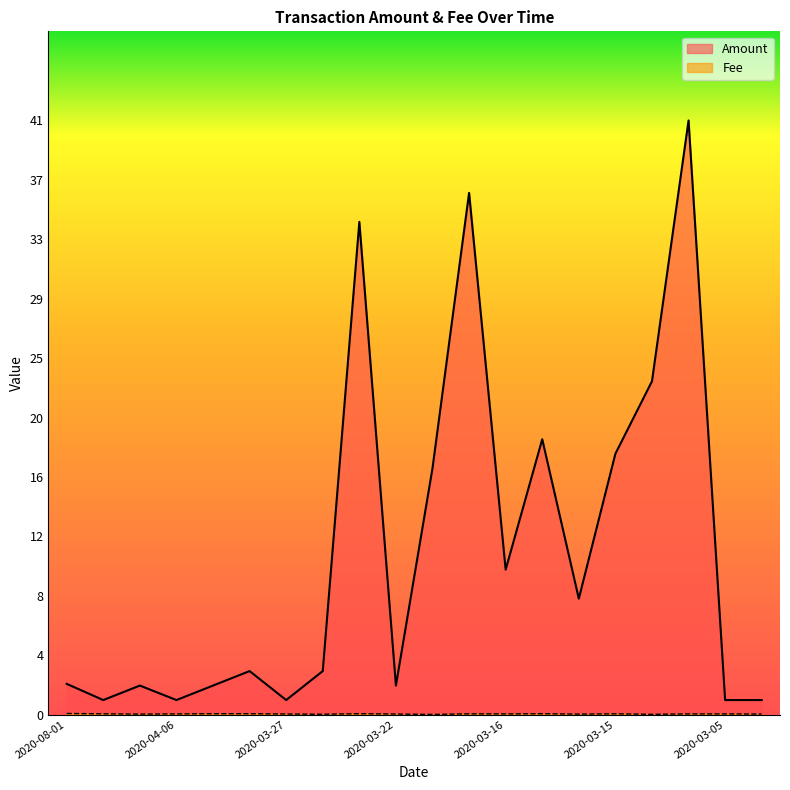

What is the value of the Fee point at the 2nd from the left?

0.1